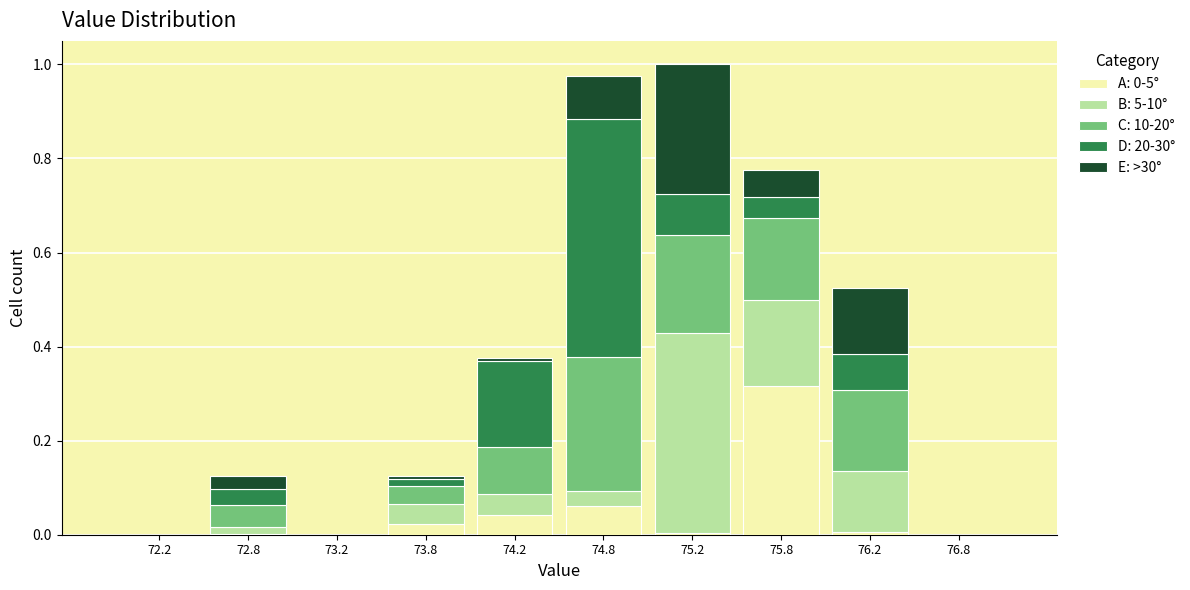

Which range on the x-axis has the tallest stacked bar (by total height)?

75.0 to 75.5